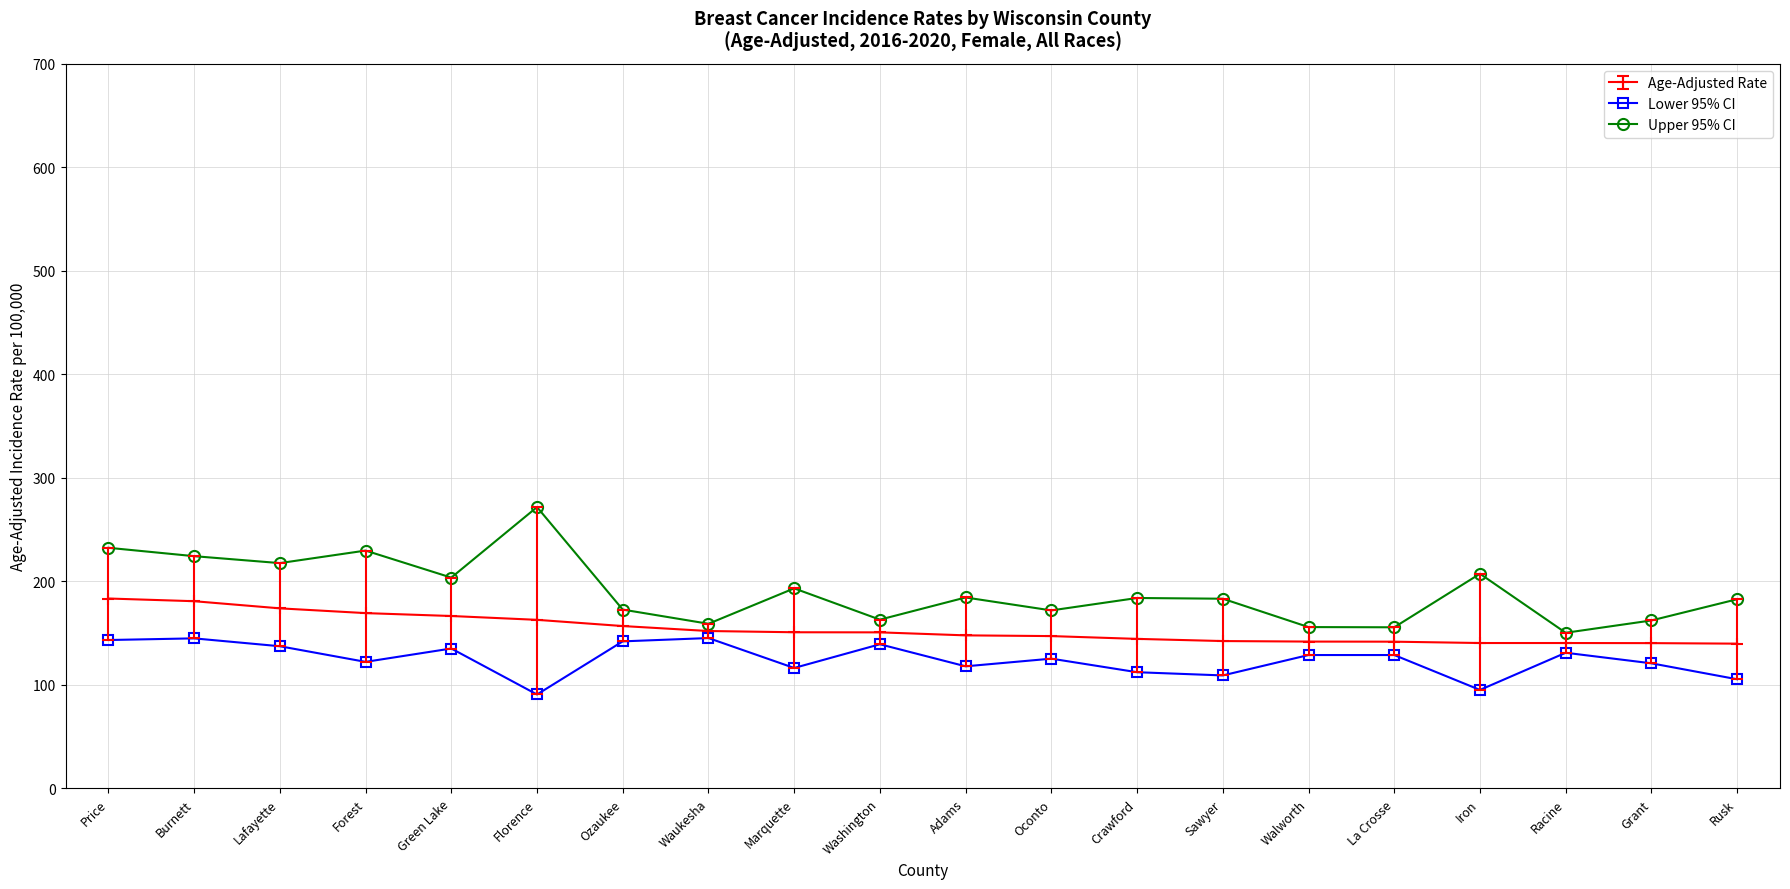

What is the smallest value displayed?

90.8